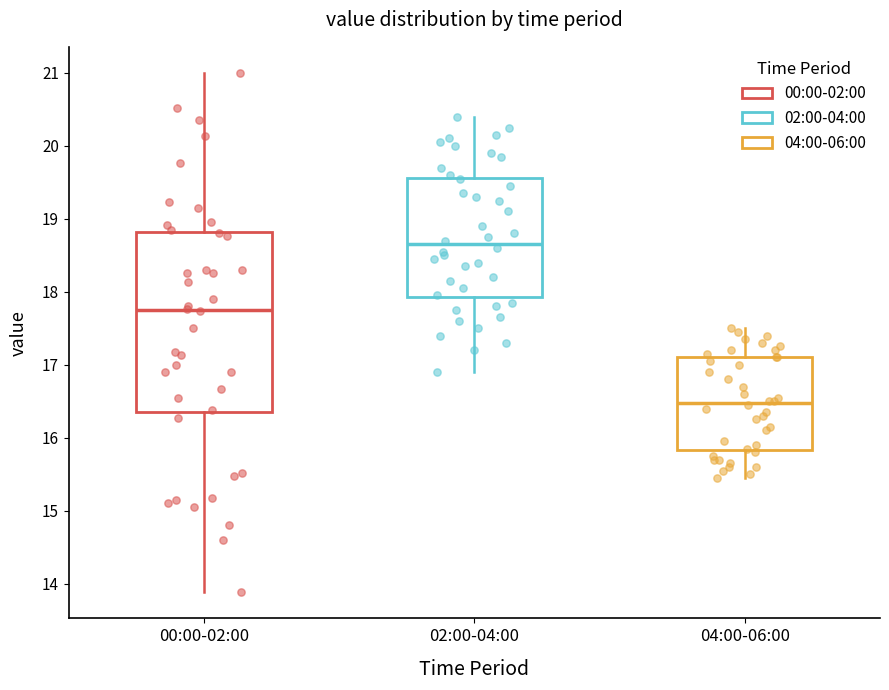

Reading left to right, transcribe this box plot: for each box, give where its median line is, the range the box spans, and where its two whiskers end, as read against the y-axis. The values are not printed on the chart, so give them approximately, as read against the axis.

00:00-02:00: median 17.8, box 16.4 to 18.8, whiskers 13.9 to 21.0
02:00-04:00: median 18.7, box 17.9 to 19.6, whiskers 16.9 to 20.4
04:00-06:00: median 16.5, box 15.8 to 17.1, whiskers 15.5 to 17.5